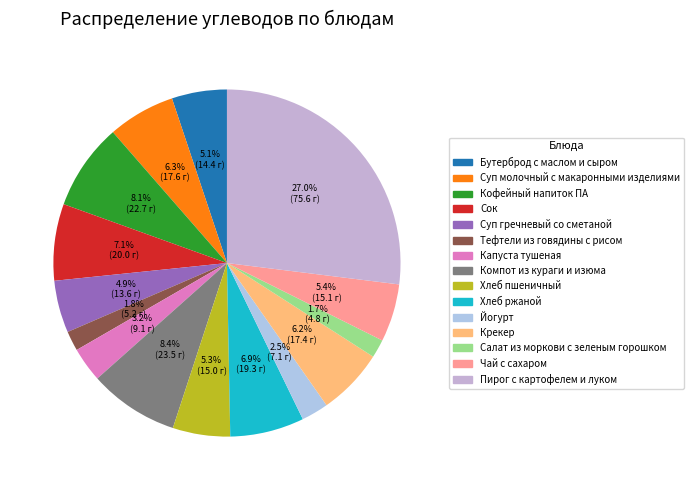

True or false: Хлеб ржаной accounts for 7% of the total.

True